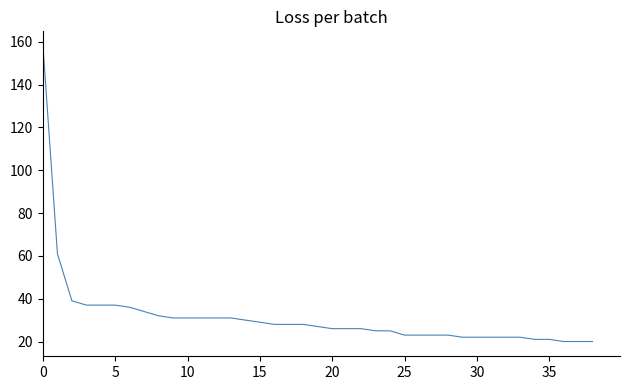

What is the sum of all values?

1228